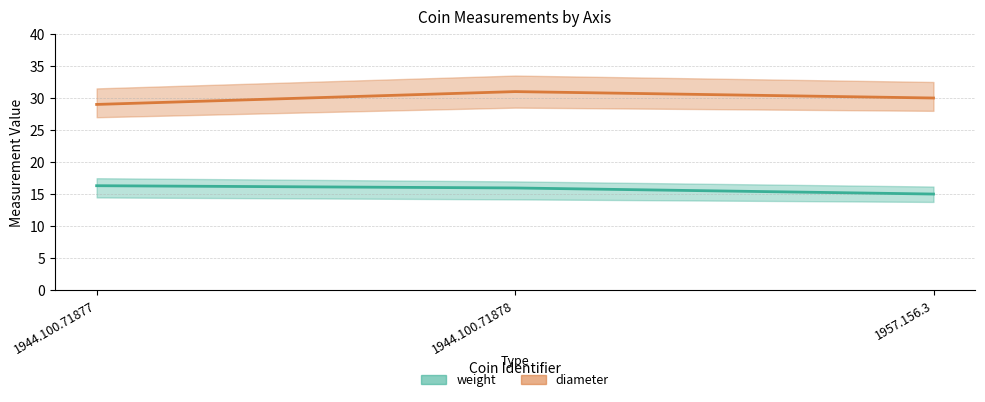

Count the number of data series in this chart.

2